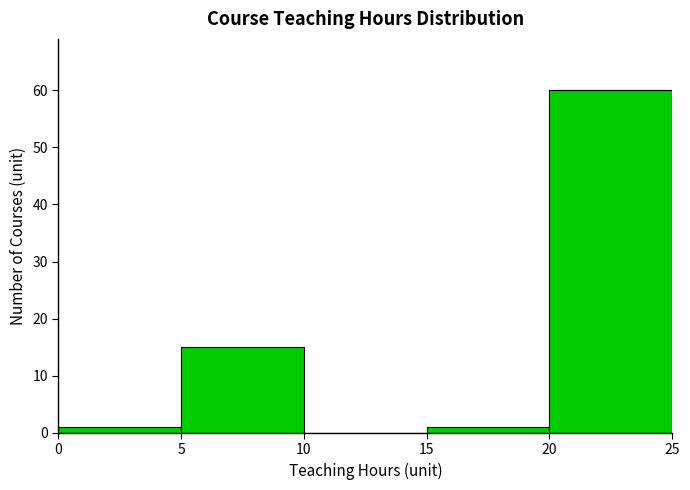

Which range on the x-axis has the tallest bar?

20 to 25